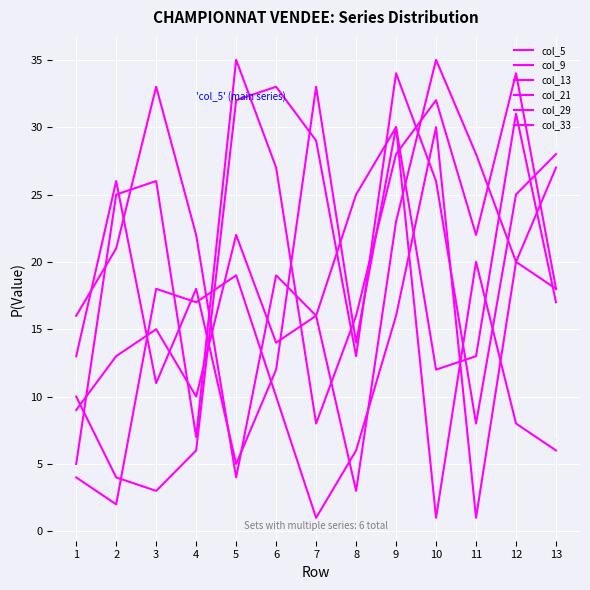

Does the chart have visible grid lines?

Yes